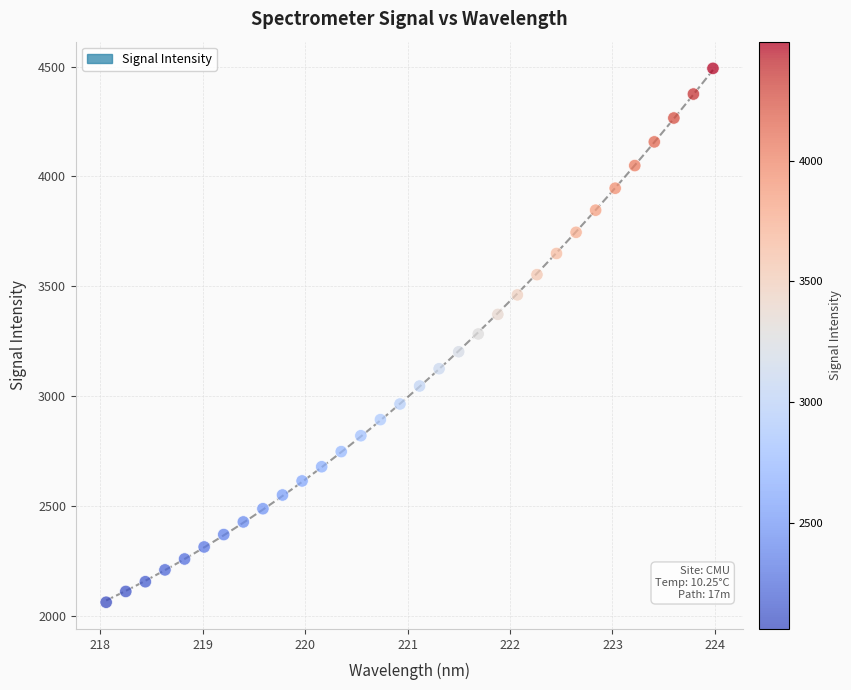

What is the range of X values (max minus min)?

5.9